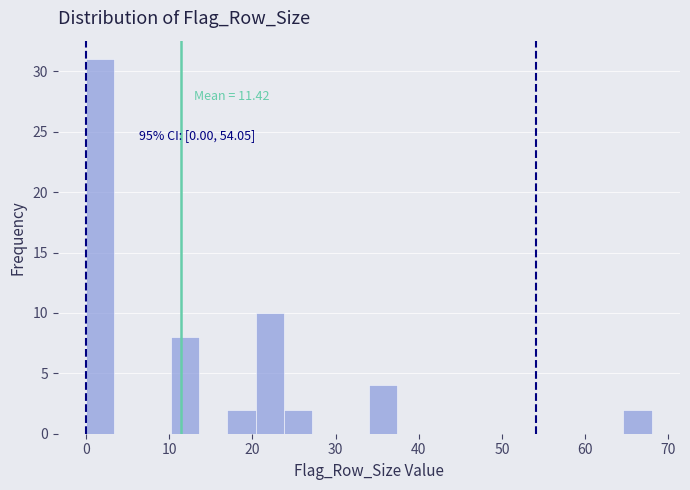

Read against the x-axis, roughly where is the centre of the tallest bar?

2